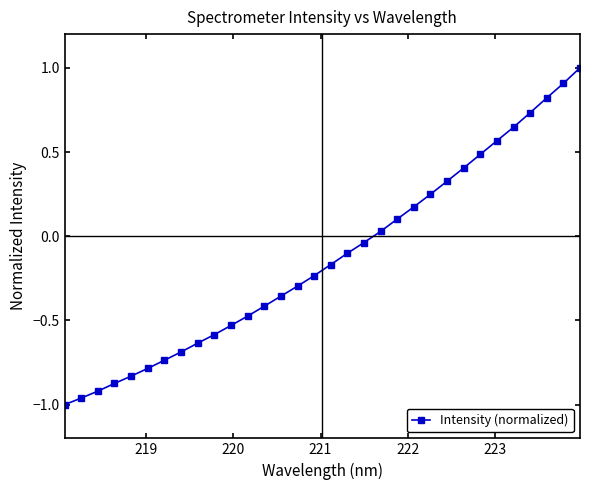

What is the greatest value displayed?

1.0